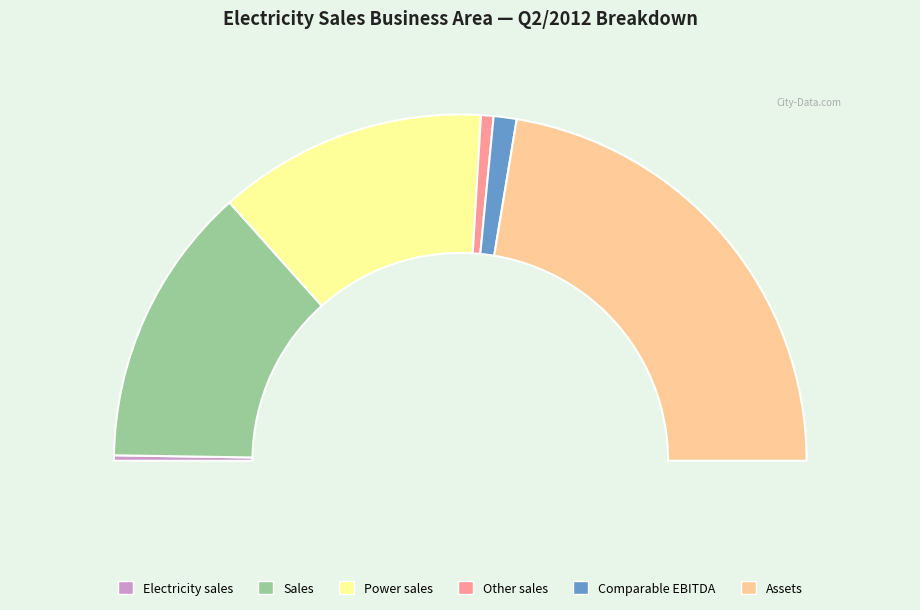

What portion of the pie excludes Electricity sales?

99.5%